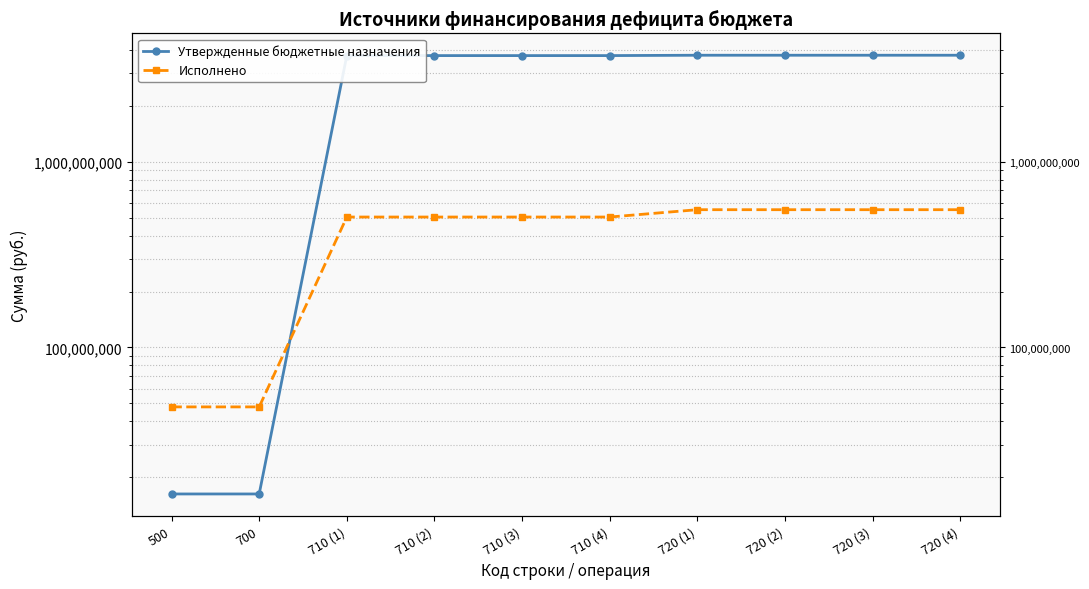

True or false: Исполнено has more than 1 interior local peaks.

False